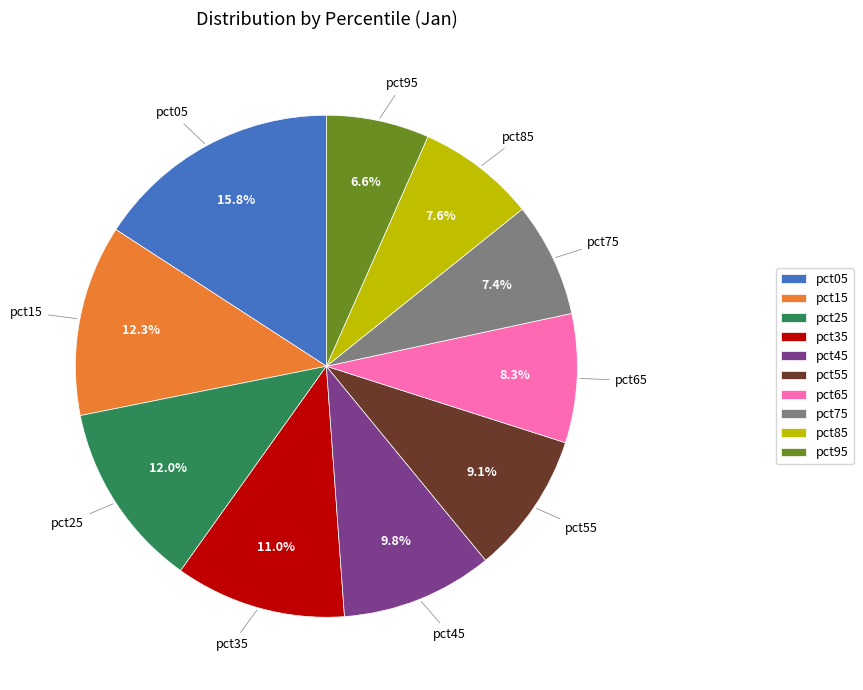

To the nearest percent, what is the average slice percentage?

10%